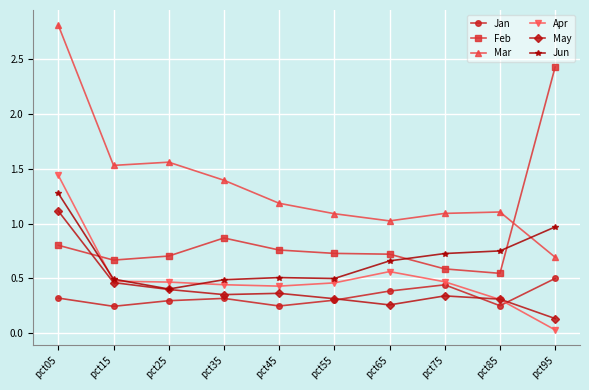

At which label does Jun reach its minimum?

pct25